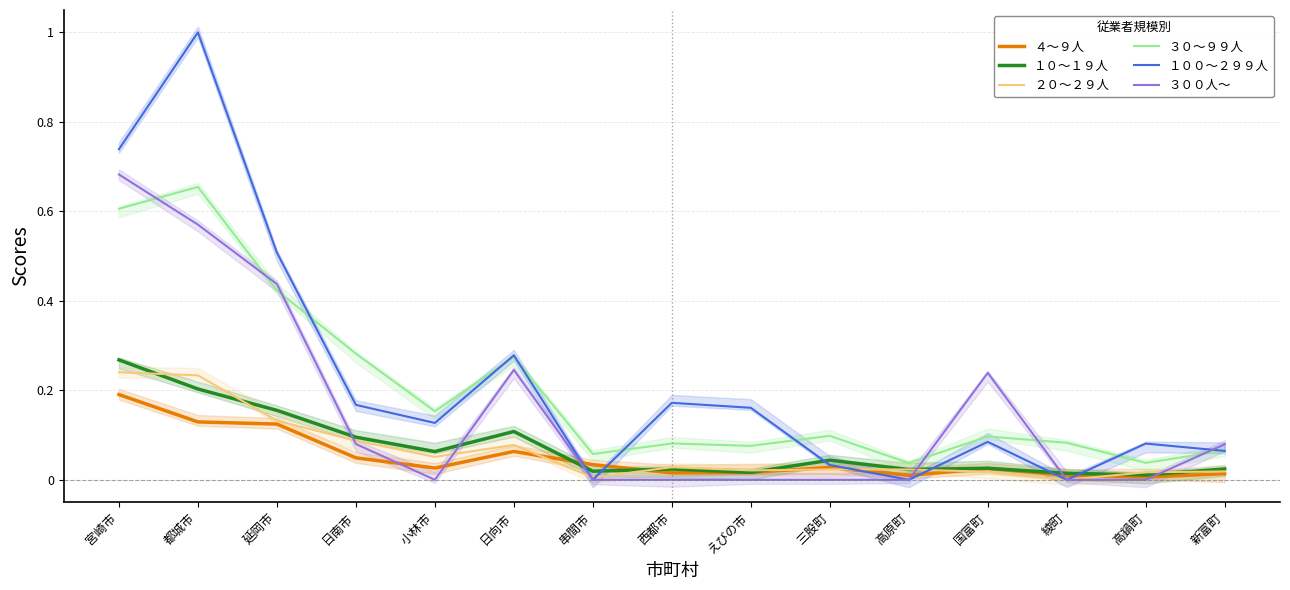

What are all the series names shown in the legend?

４～９人, １０～１９人, ２０～２９人, ３０～９９人, １００～２９９人, ３００人～